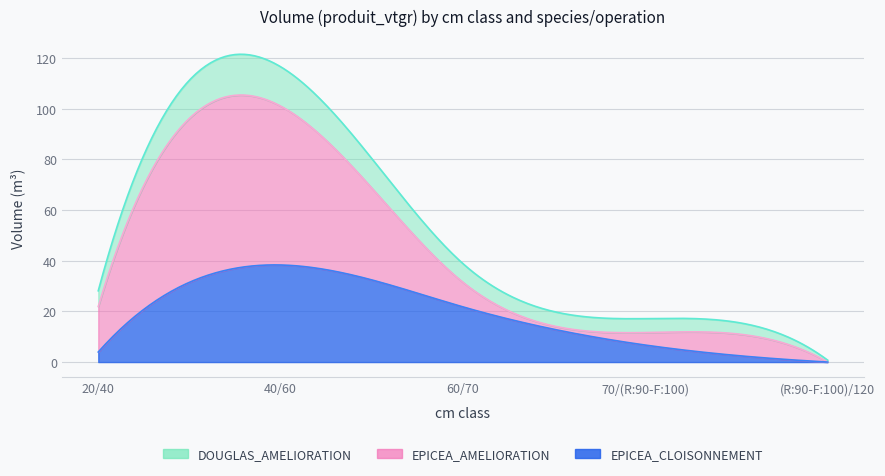

Which label corresponds to the largest value in the chart?

40/60